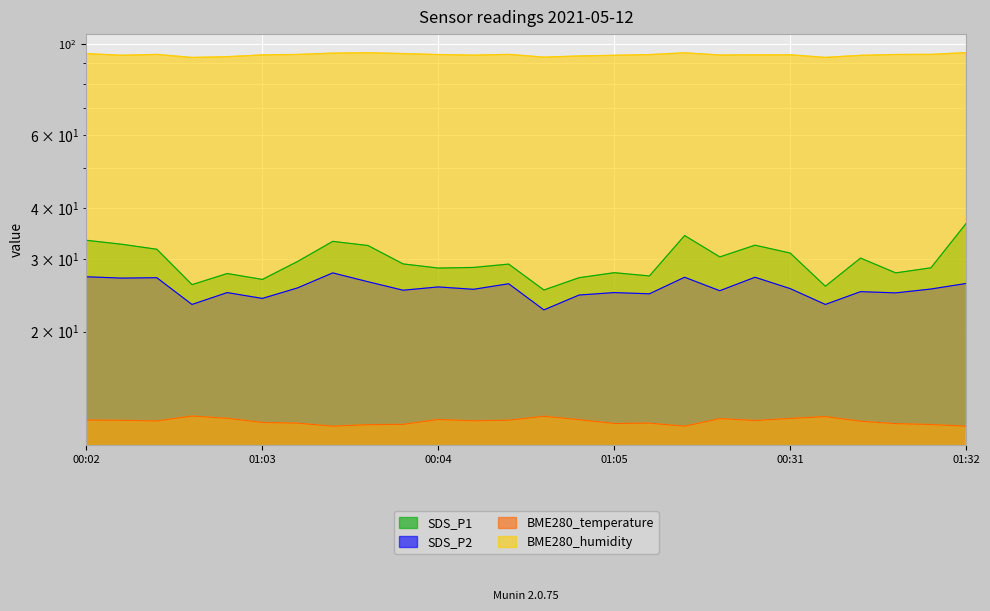

What value does the BME280_temperature series have at 00:38?

12.5